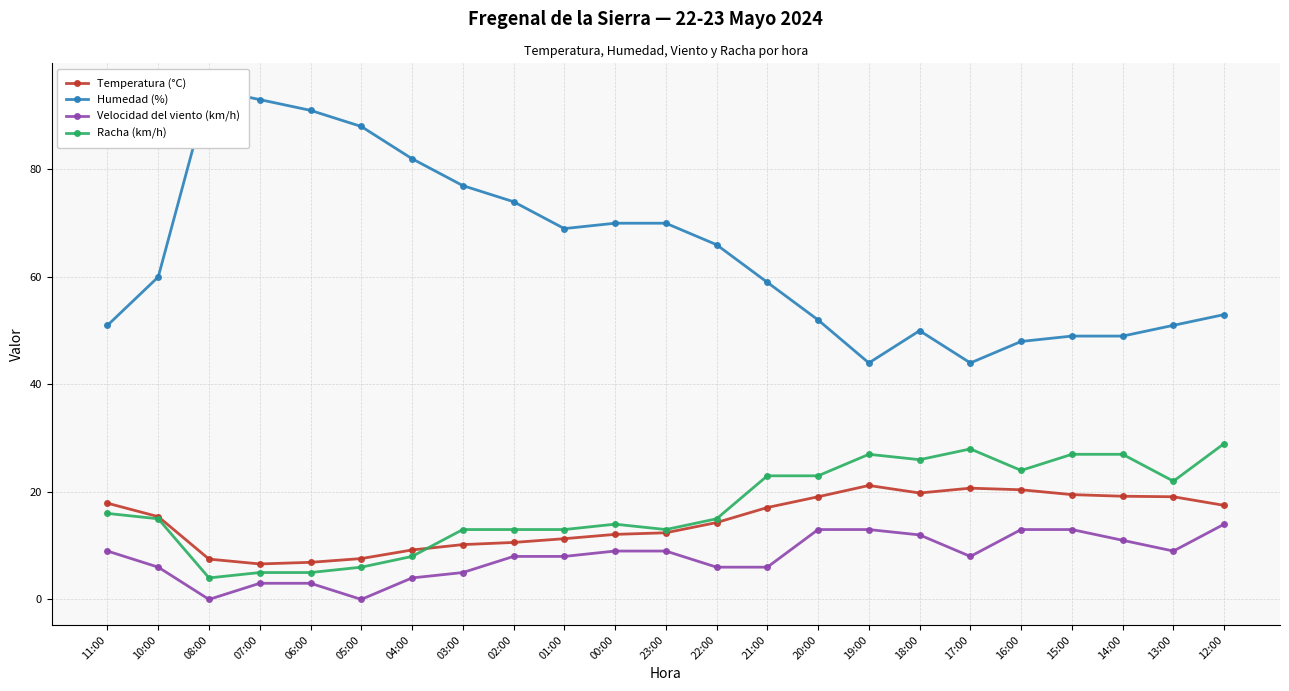

How many positive values does the Velocidad del viento (km/h) series have?

21